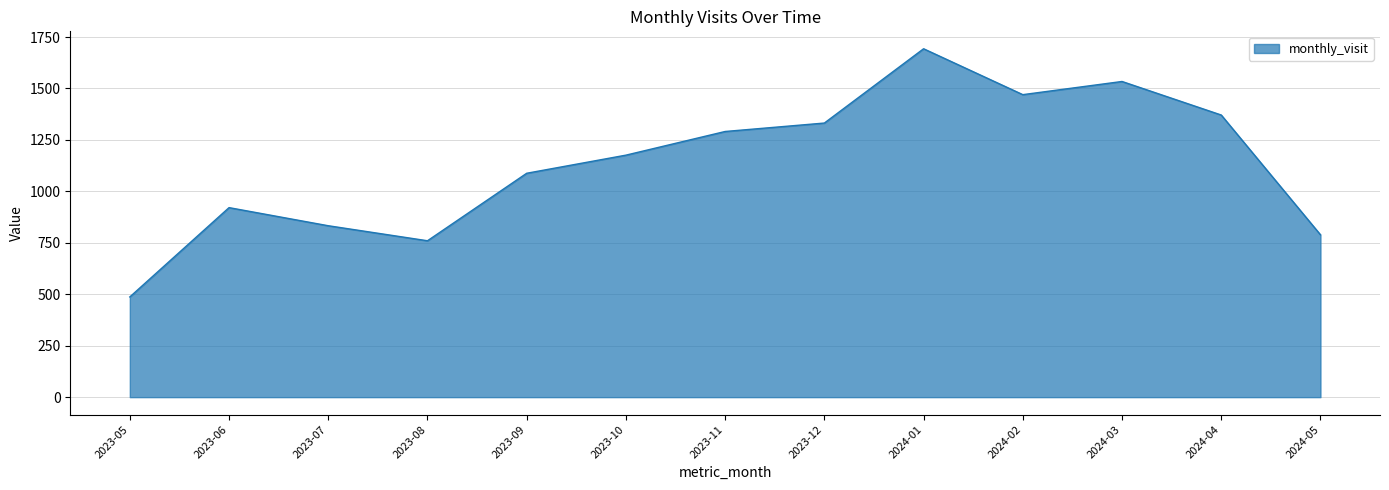

What value does the data have at 2023-10?

1176